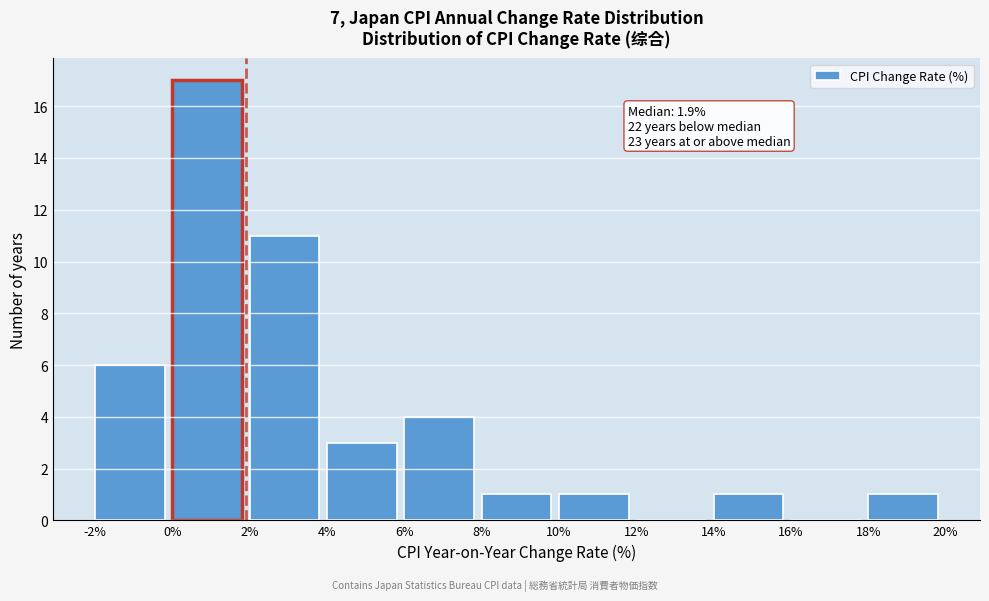

Which range on the x-axis has the tallest bar?

0% to 2%